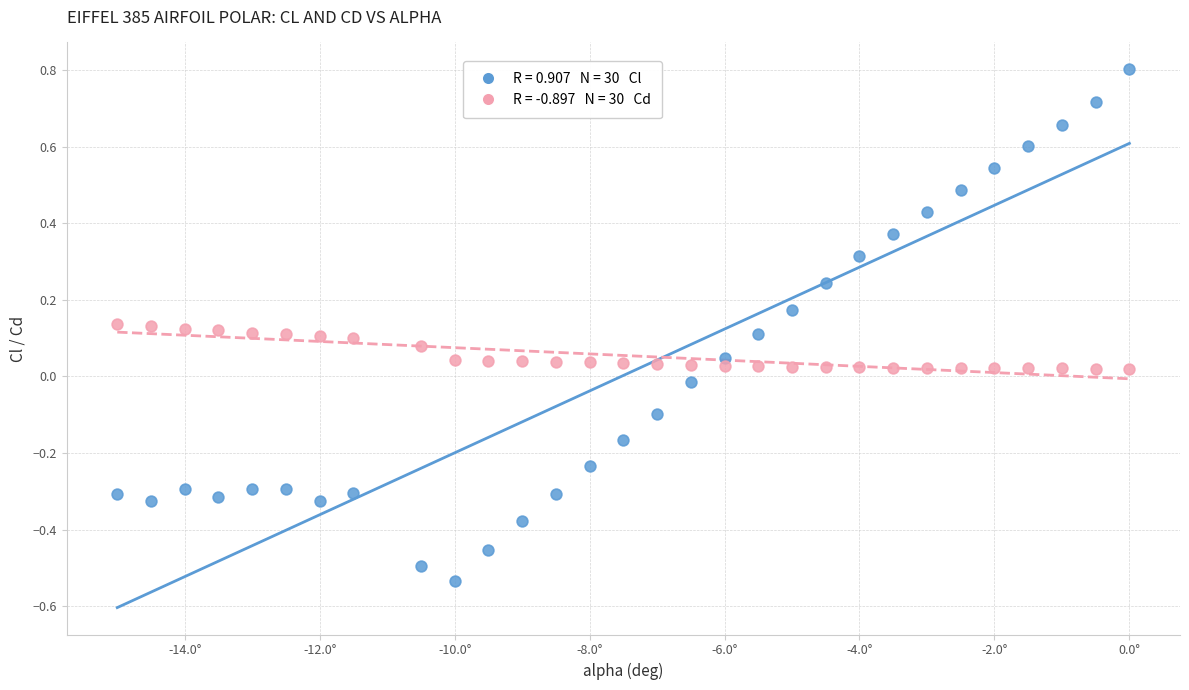

Across all data points, what is the range of X values (max minus min)?

15.0